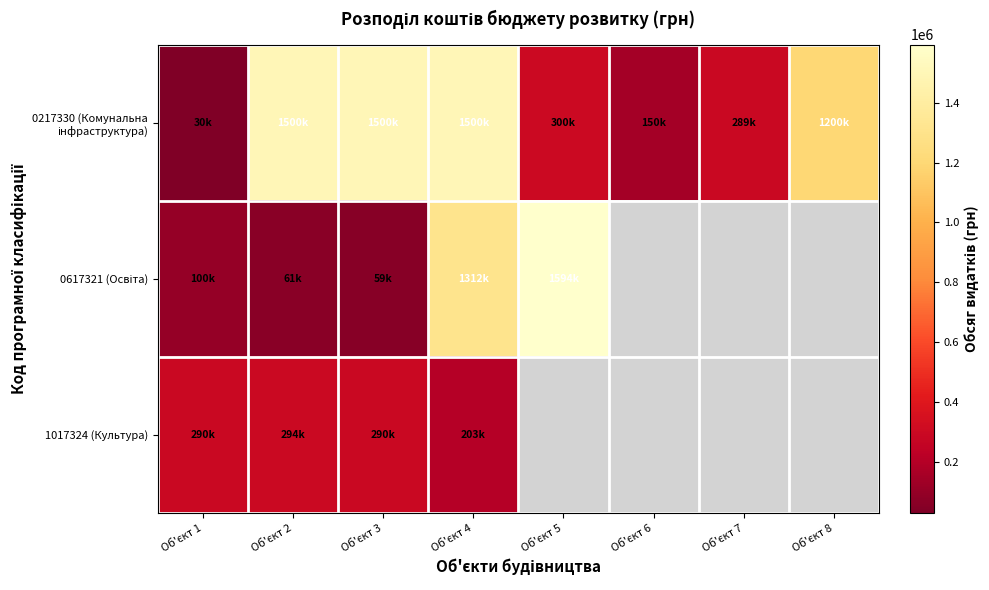

Which series has the largest total across all categories?

0217330 (Комунальна інфраструктура)